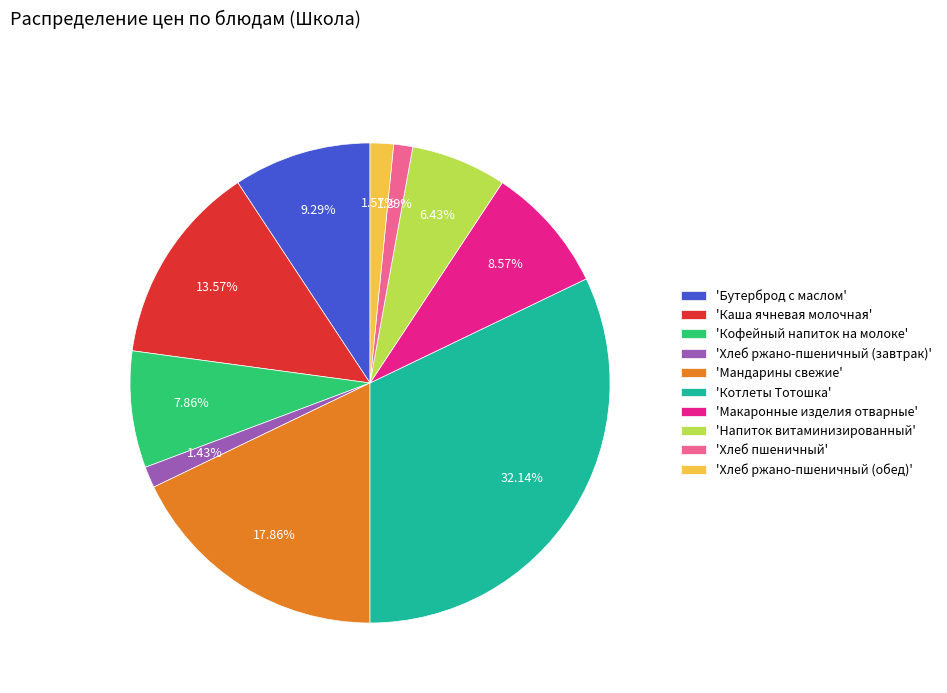

What is the largest slice in the pie chart?

'Котлеты Тотошка'